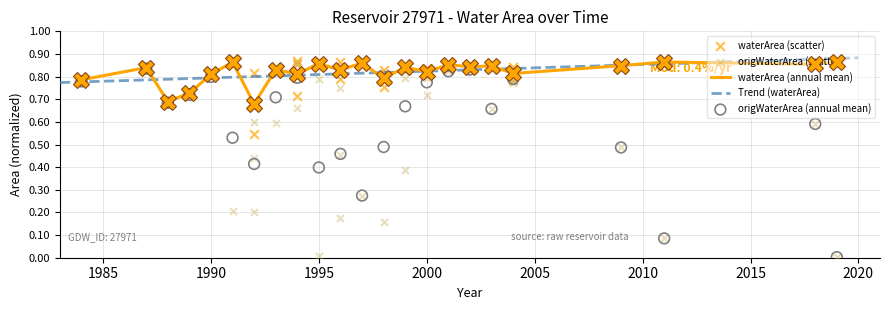

True or false: waterArea (annual mean) has a value of 0.8 at 1990.

True